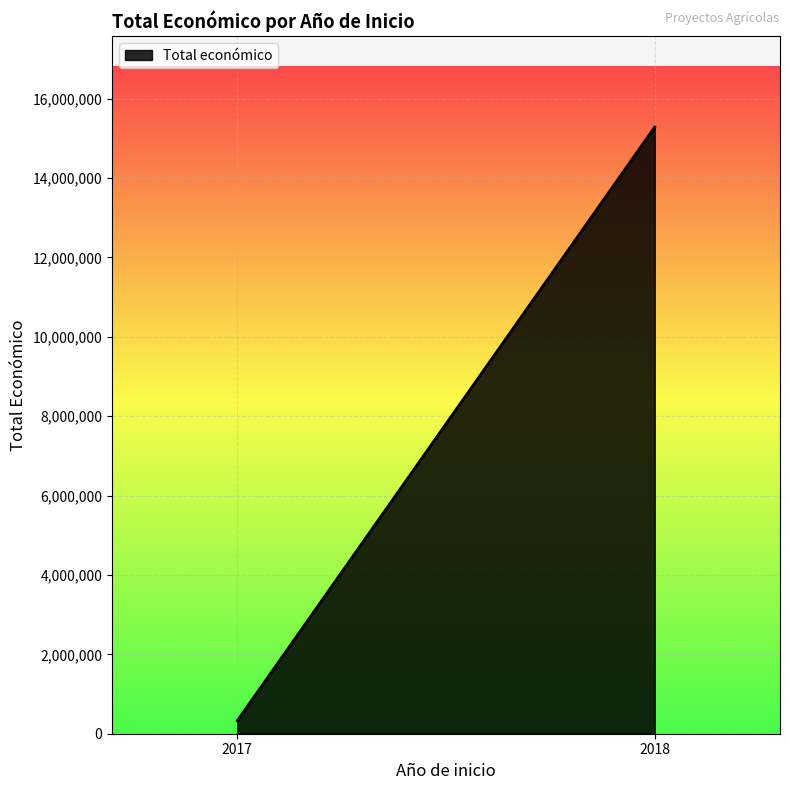

What is the minimum value shown in the chart?

327744